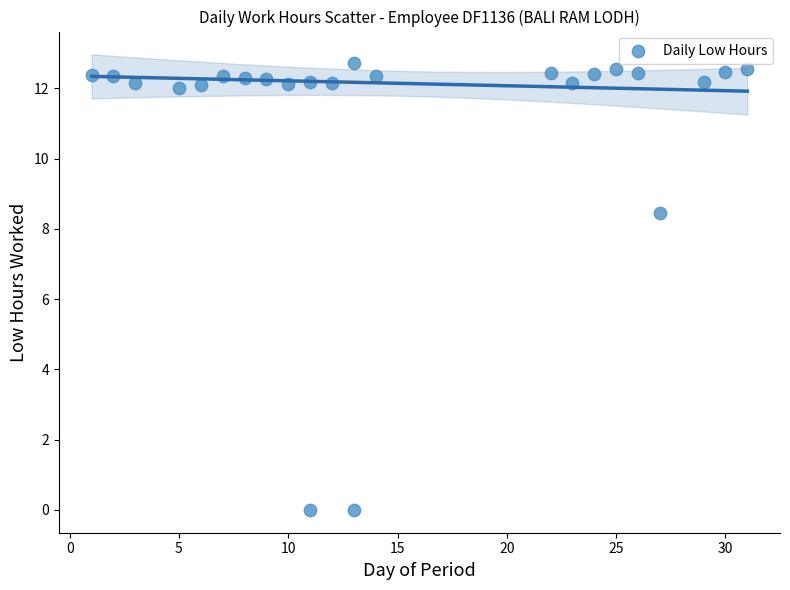

What is the range of X values (max minus min)?

30.0